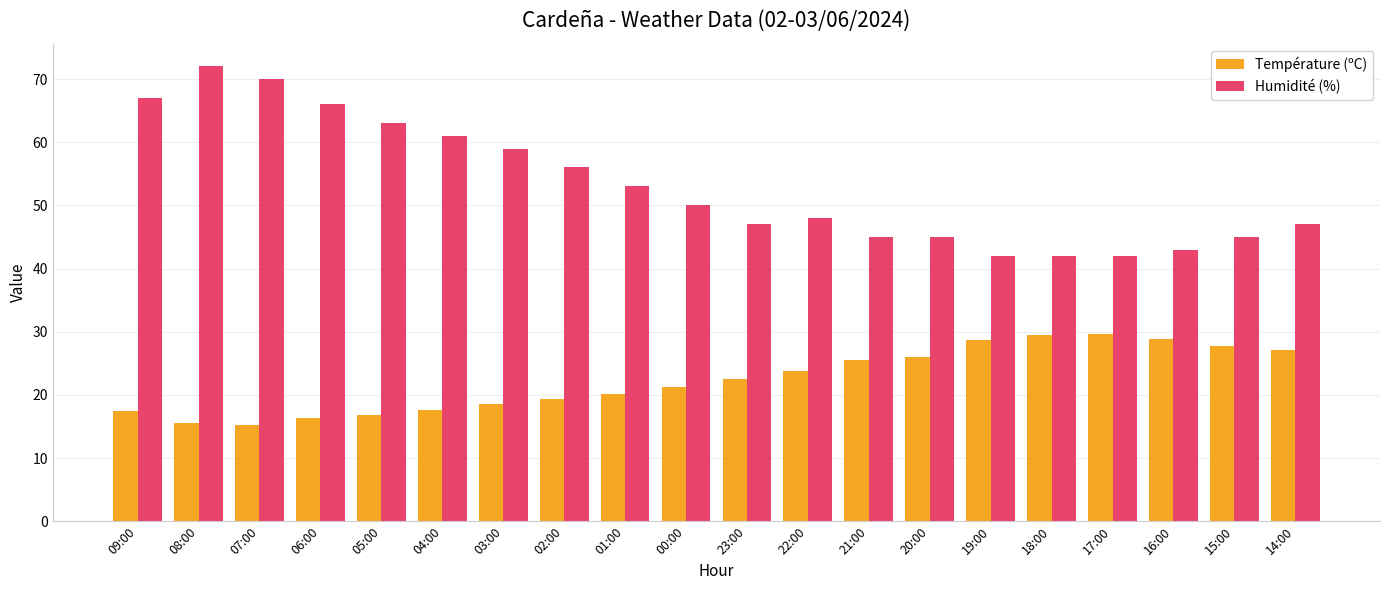

Rank the series at 06:00 from highest to lowest value.

Humidité (%), Température (ºC)